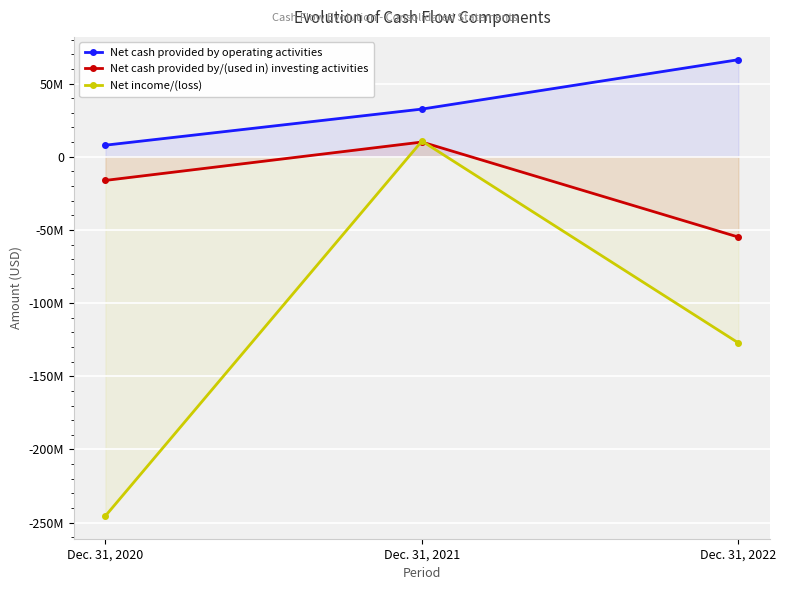

The value of Net cash provided by/(used in) investing activities at Dec. 31, 2020 is -10379356. True or false?

False